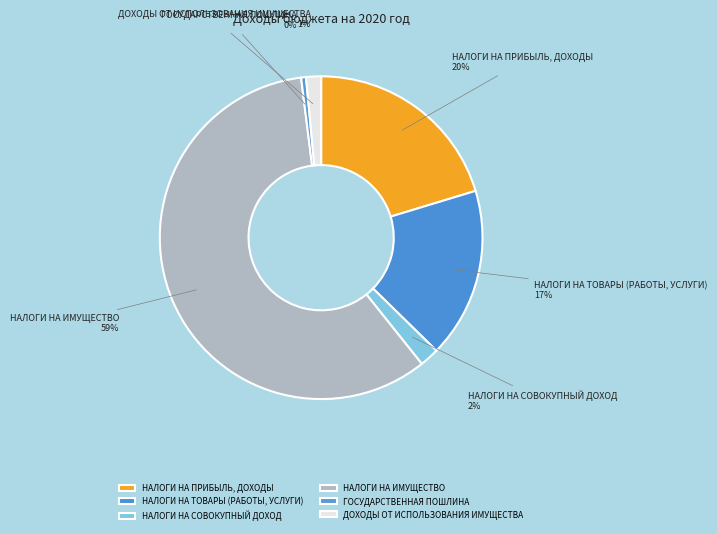

Between НАЛОГИ НА СОВОКУПНЫЙ ДОХОД and НАЛОГИ НА ПРИБЫЛЬ, ДОХОДЫ, which is larger?

НАЛОГИ НА ПРИБЫЛЬ, ДОХОДЫ